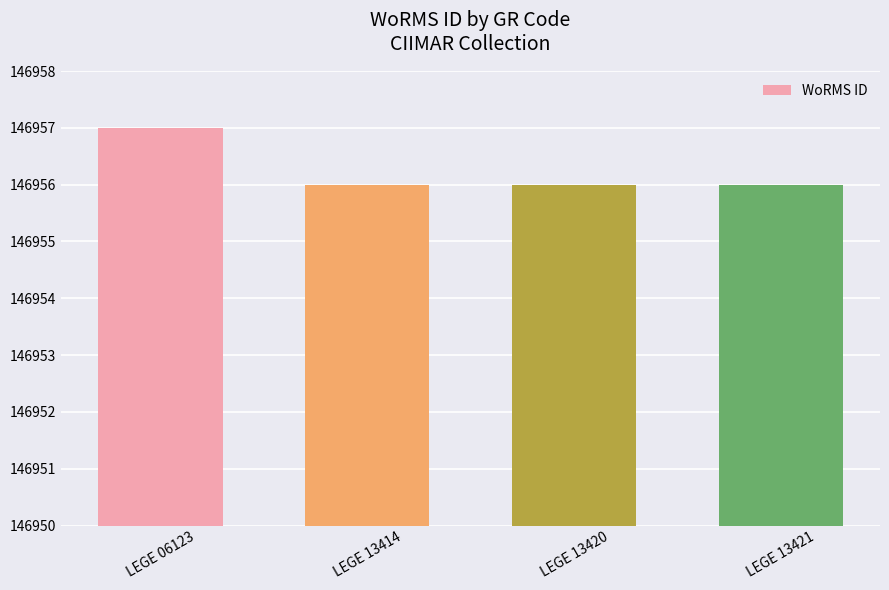

What is the sum of the values at LEGE 06123 and LEGE 13414?

293913